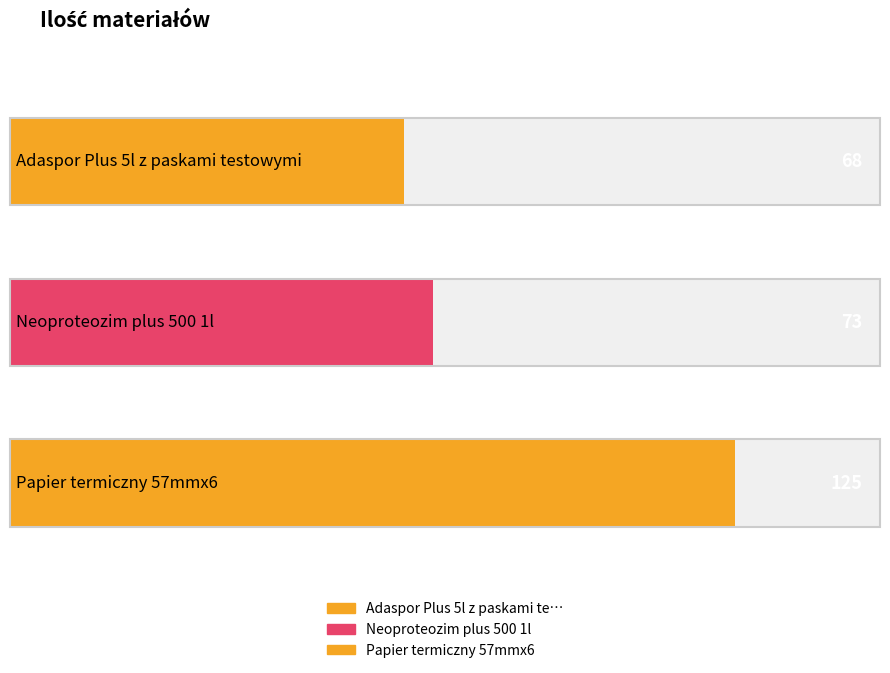

What is the average value?

89